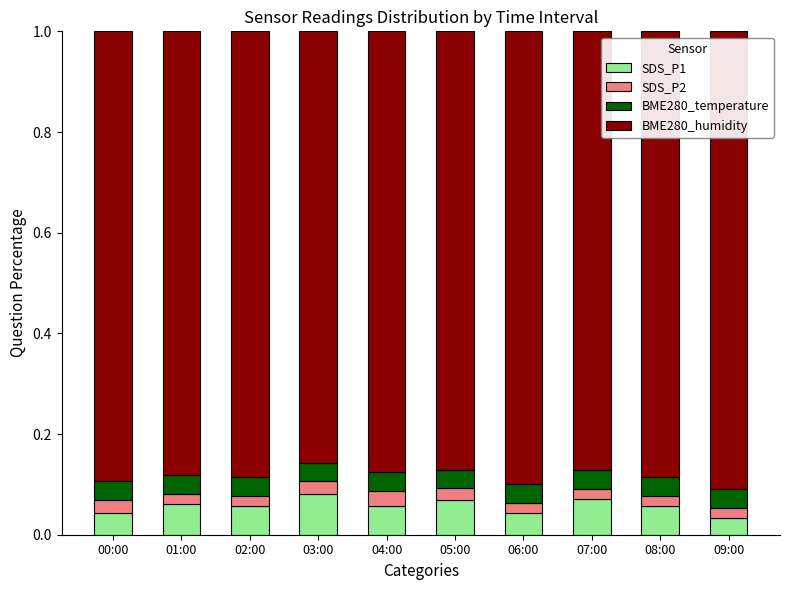

What are all the series names shown in the legend?

SDS_P1, SDS_P2, BME280_temperature, BME280_humidity